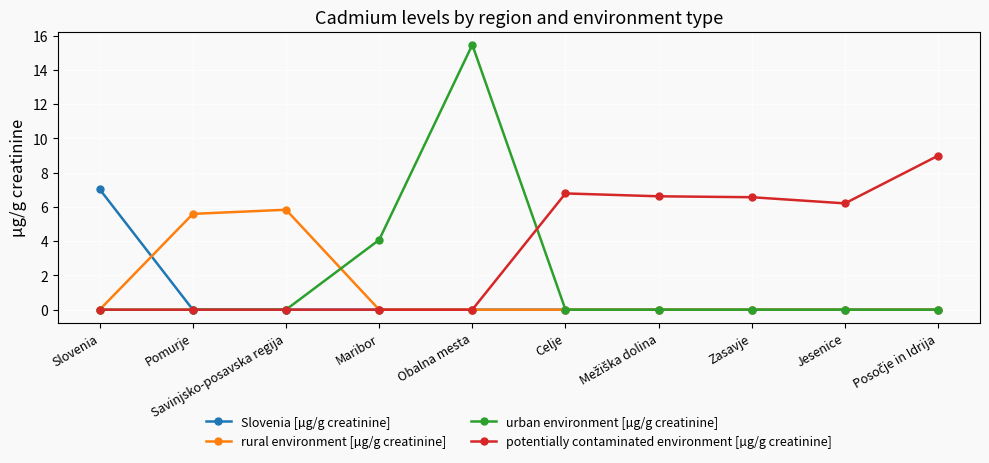

How many data points does each series have?

10